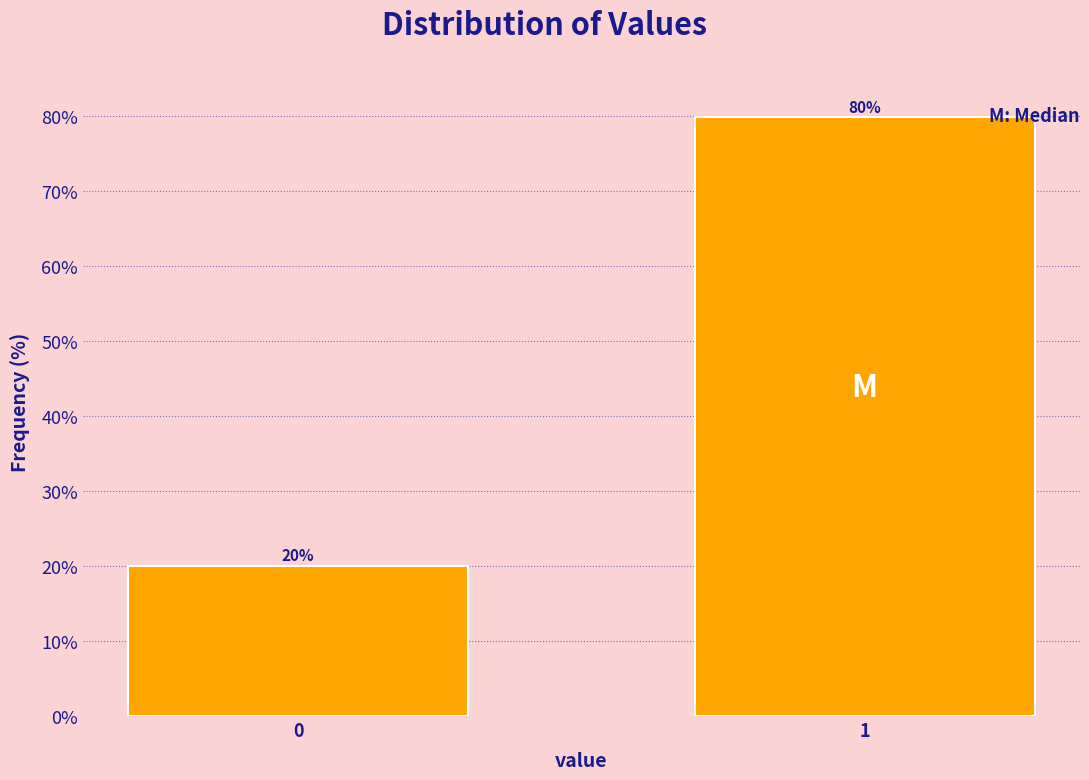

What is the maximum value shown in the chart?

79.9